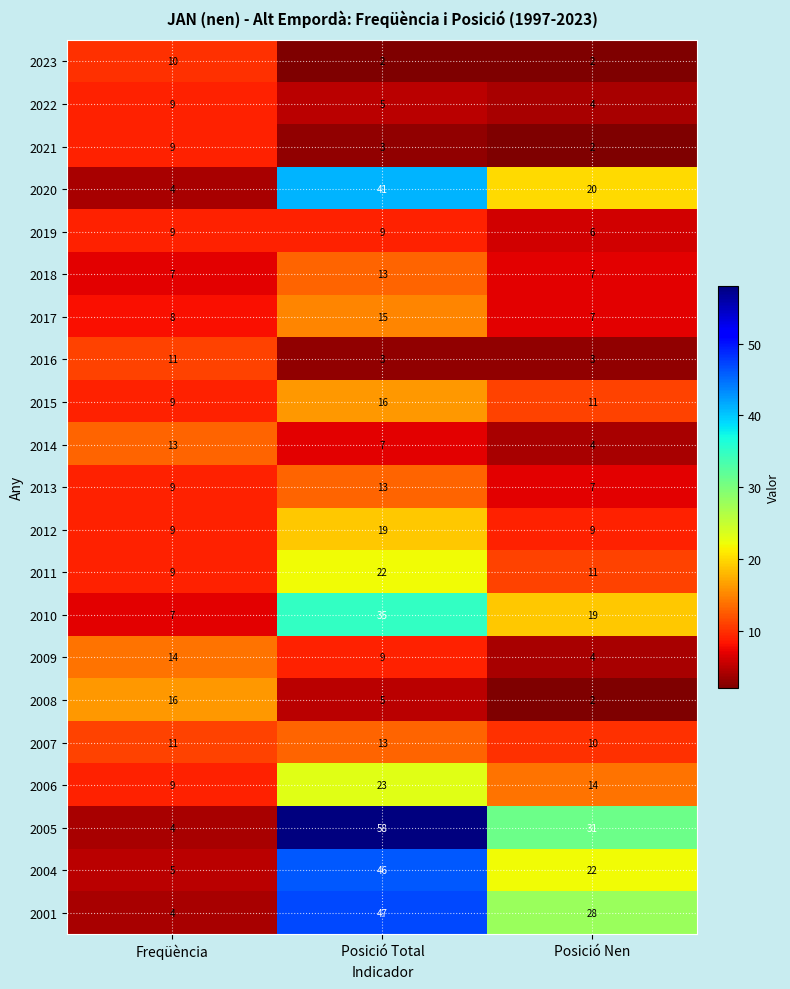

Which series has the largest range (max minus min)?

2005